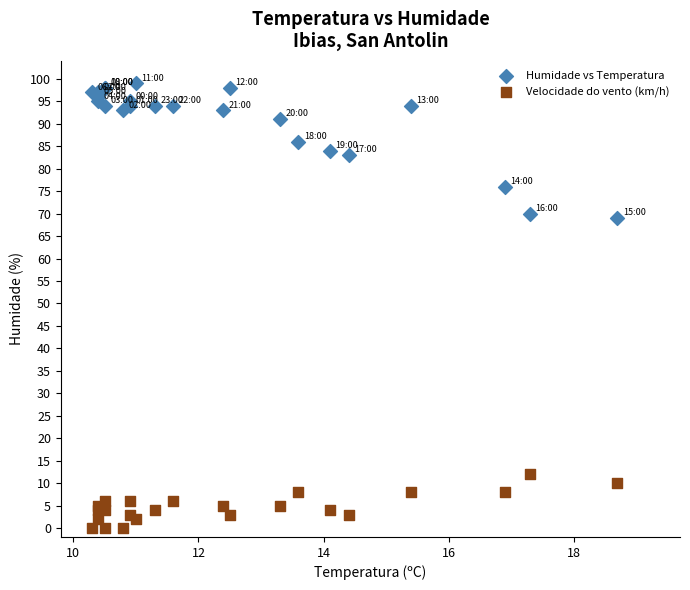

Which series contains the lowest Y value?

Velocidade do vento (km/h)